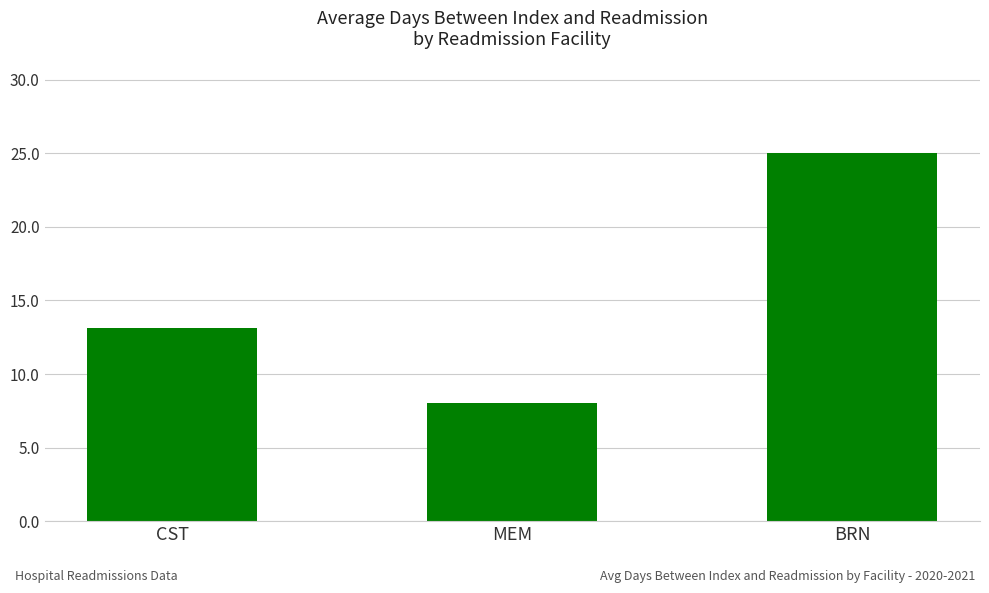

What is the ratio of the value at MEM to the value at BRN?

0.3